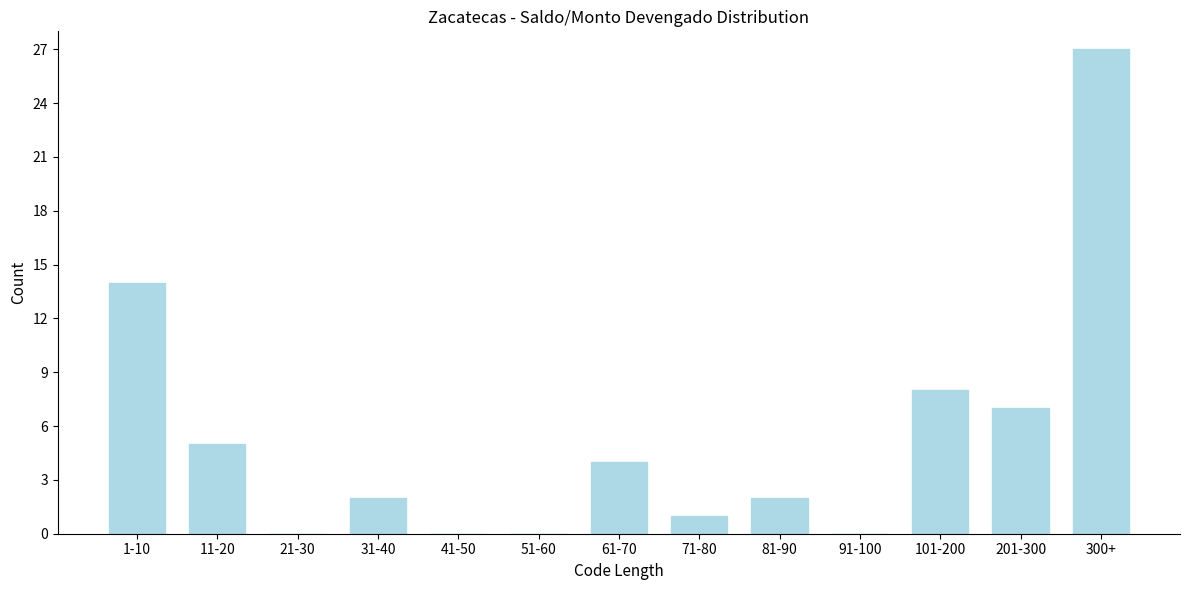

Reading left to right, extract all data points from this chart.

1-10=14	11-20=5	21-30=0	31-40=2	41-50=0	51-60=0	61-70=4	71-80=1	81-90=2	91-100=0	101-200=8	201-300=7	300+=27